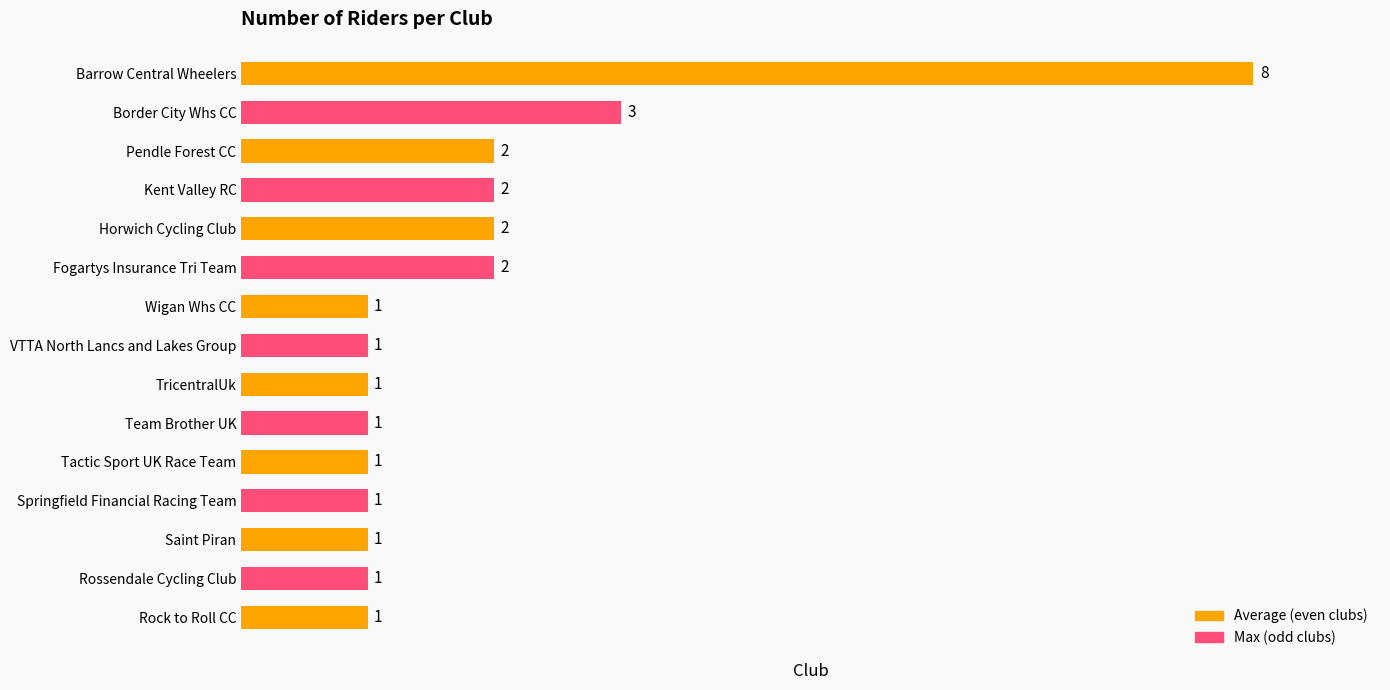

Is it true that the value at Saint Piran is 1?

True